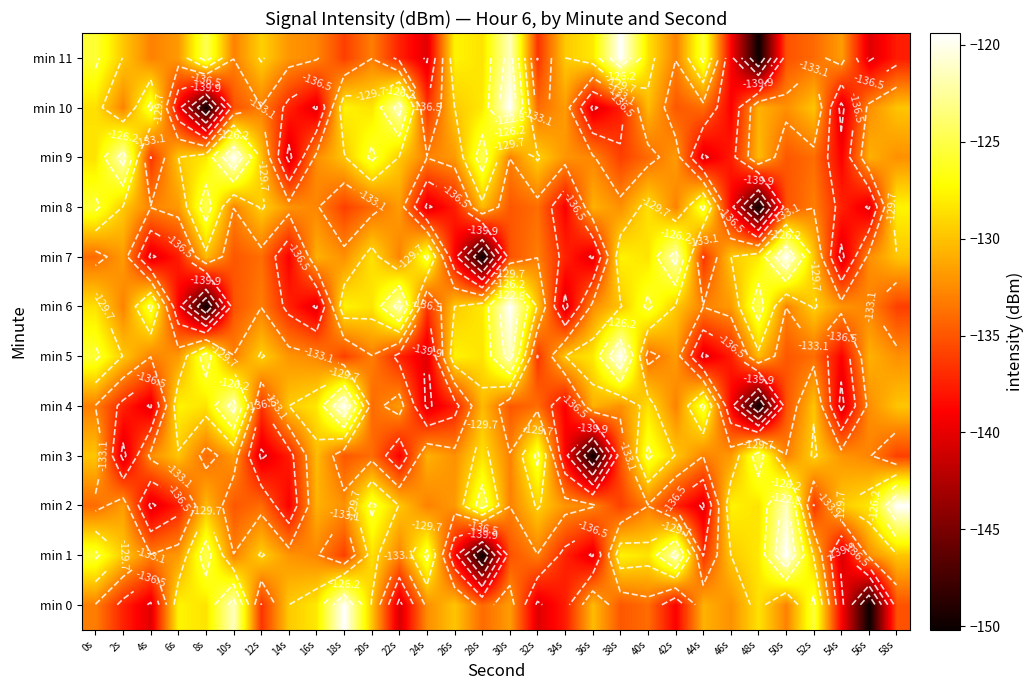

What is the spread (max minus min) of values at 30s?

15.8